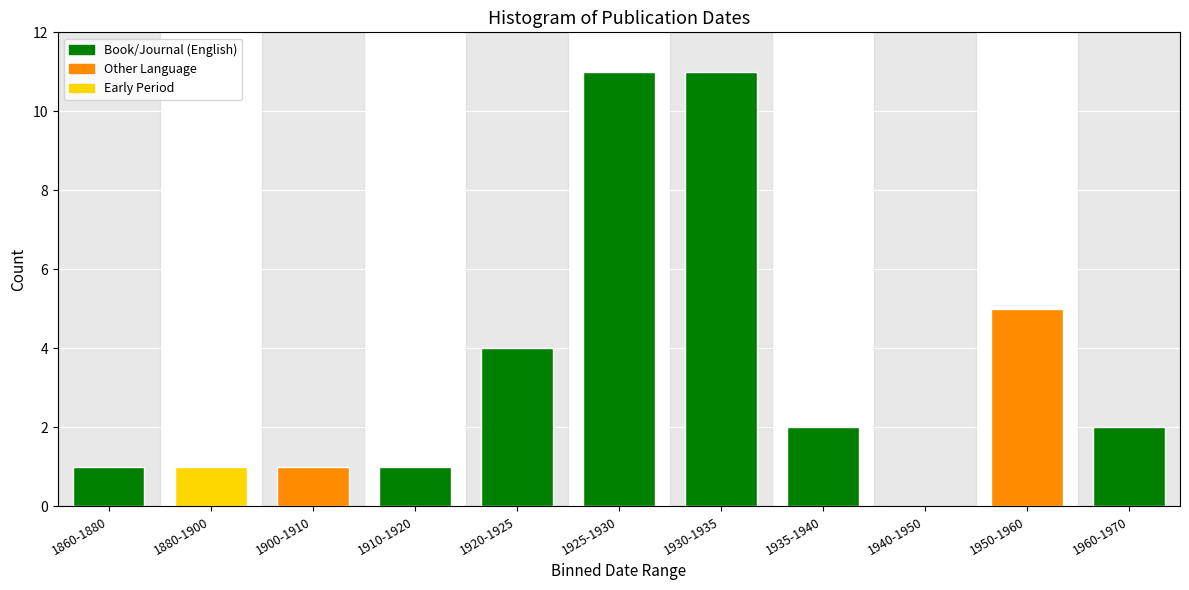

Reading right to left, what are all the values shown in this chart?

1960-1970=2	1950-1960=5	1940-1950=0	1935-1940=2	1930-1935=11	1925-1930=11	1920-1925=4	1910-1920=1	1900-1910=1	1880-1900=1	1860-1880=1